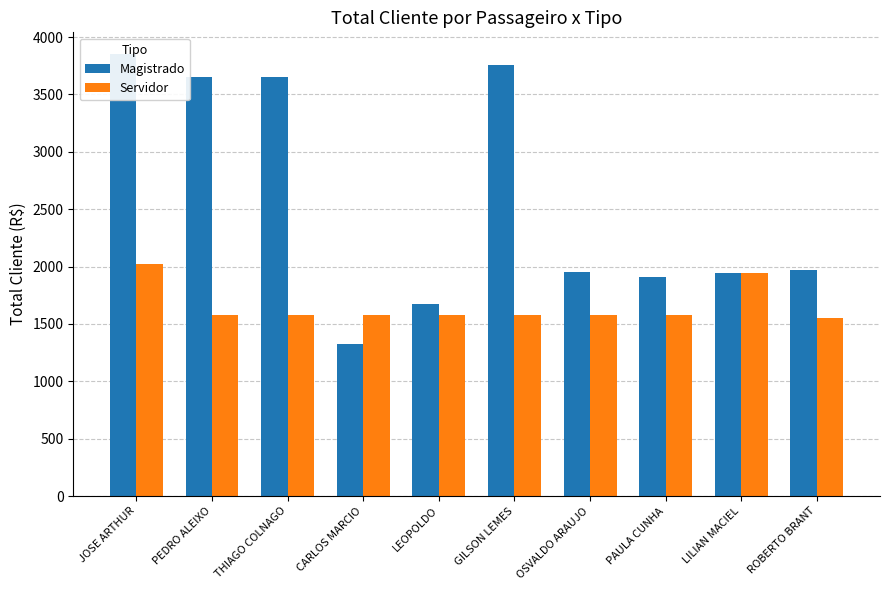

Reading left to right, list all the values displayed in this chart.

Magistrado: 3849.4	3649.4	3649.4	1323.1	1670.7	3754.9	1952.6	1912.9	1943.6	1966.9
Servidor: 2020.1	1574.0	1574.0	1574.0	1574.0	1574.0	1574.0	1574.0	1943.6	1555.5